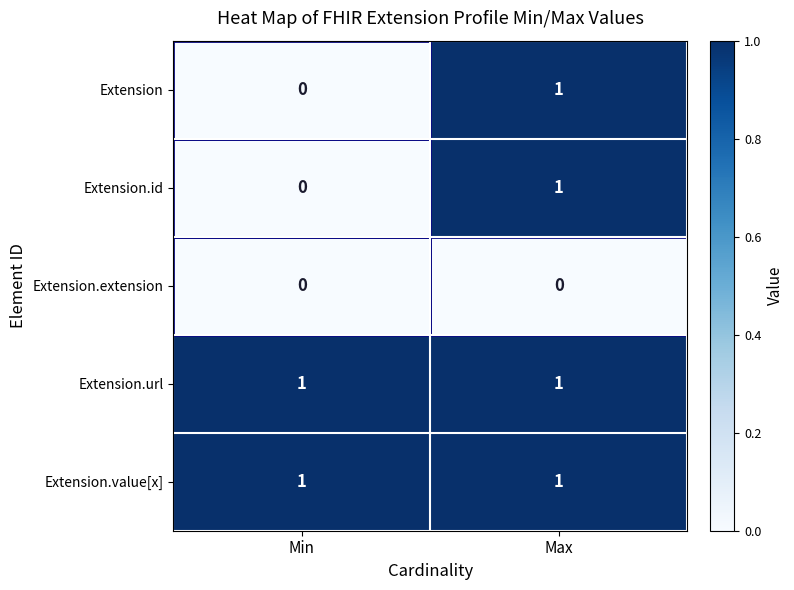

True or false: Extension.id has a value of 0 at Max.

False